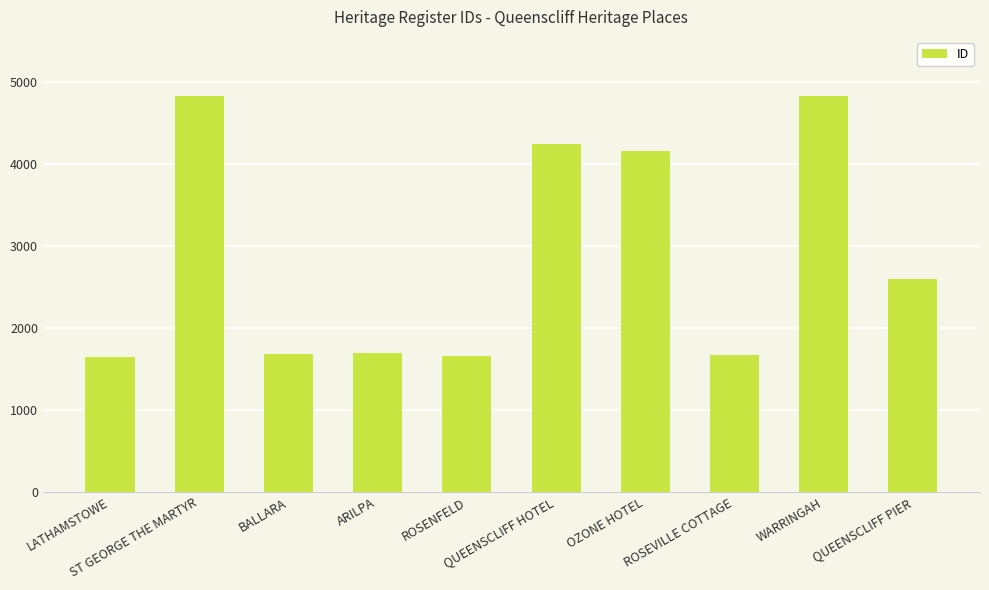

What is the greatest value displayed?

4826